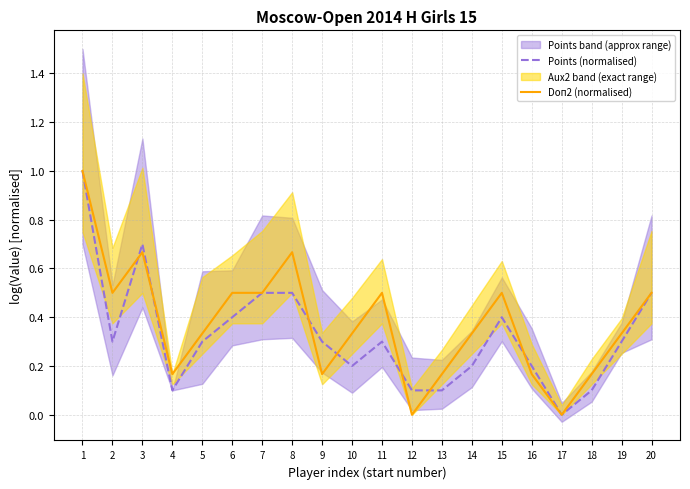

Where do Doп2 (normalised) and Points (normalised) first cross each other?

2 and 3